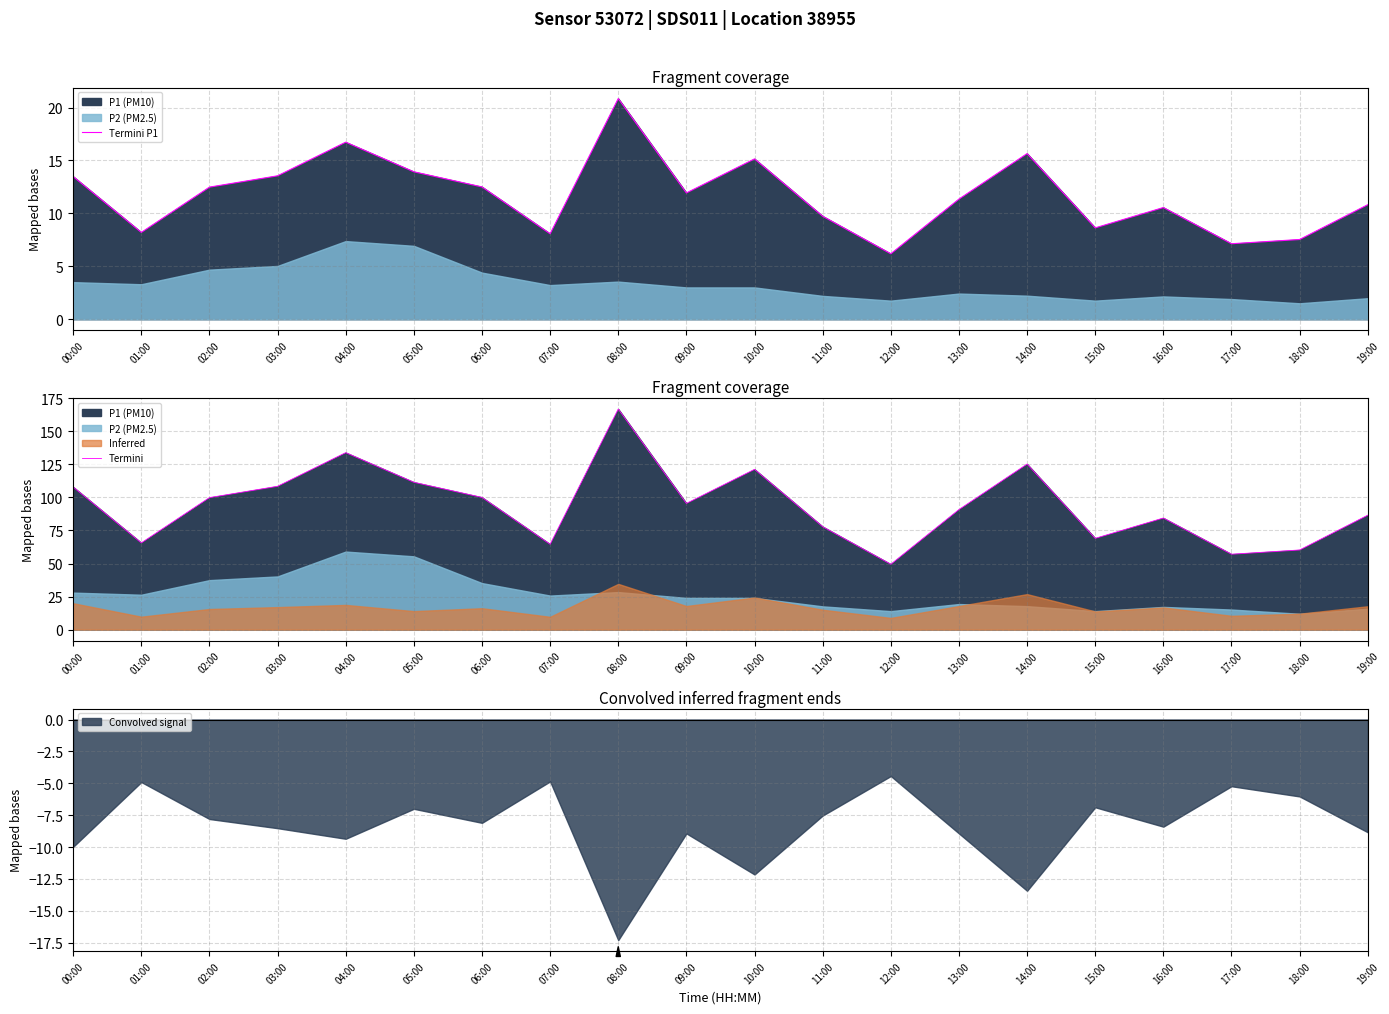

What position from the right is 00:00?

20